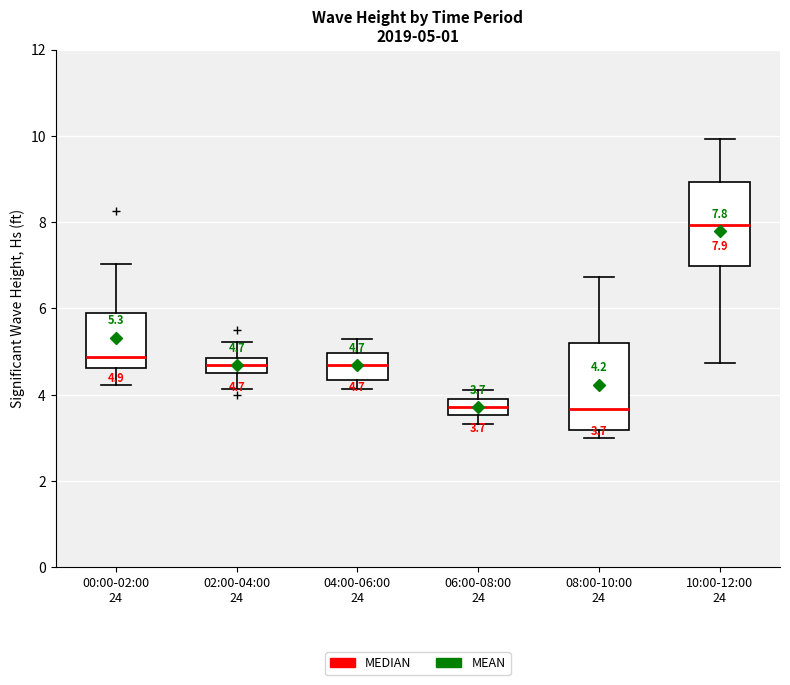

Which box's median line is the highest?

10:00-12:00 24